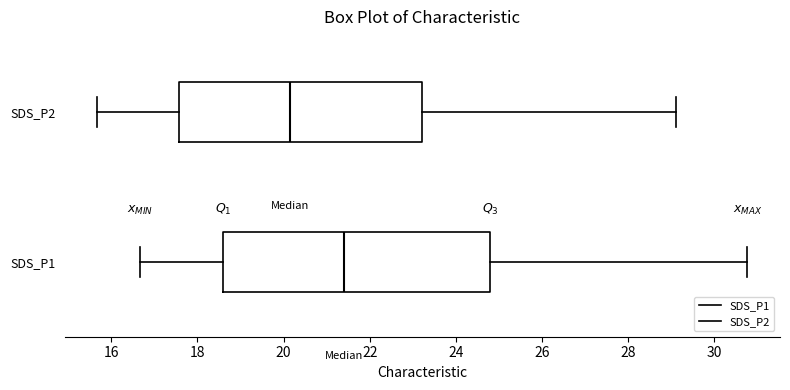

Reading bottom to top, transcribe this box plot: for each box, give where its median line is, the range the box spans, and where its two whiskers end, as read against the x-axis. The values are not printed on the chart, so give them approximately, as read against the axis.

SDS_P1: median 21.4, box 18.6 to 24.8, whiskers 16.6 to 30.8
SDS_P2: median 20.2, box 17.6 to 23.2, whiskers 15.6 to 29.2